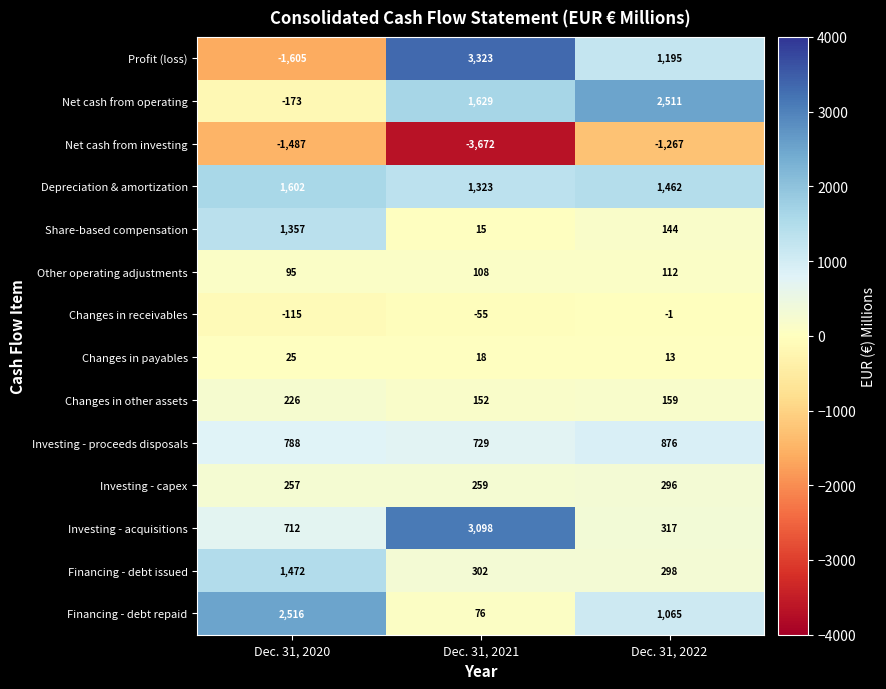

What is the sum of all Investing - acquisitions values?

4127